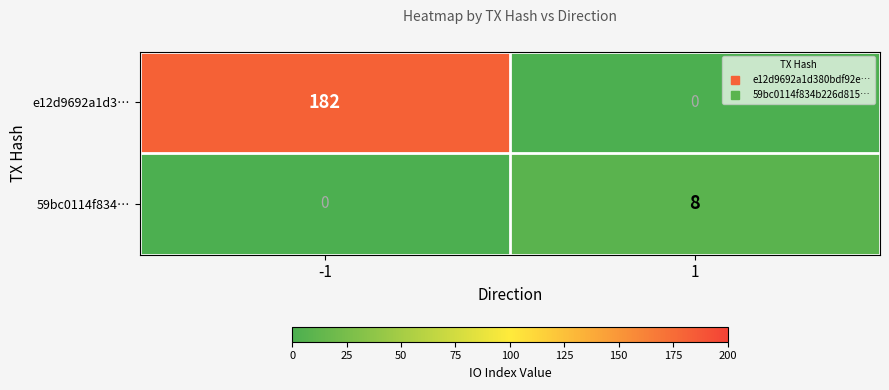

What is the approximate value of e12d9692a1d3… at -1, to the nearest 10?

180